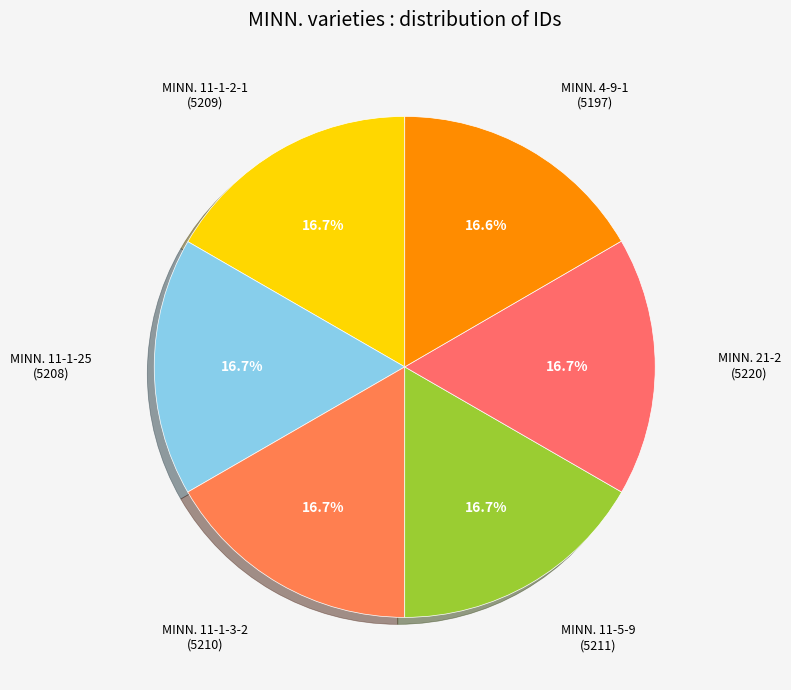

Count the number of slices in the pie.

6